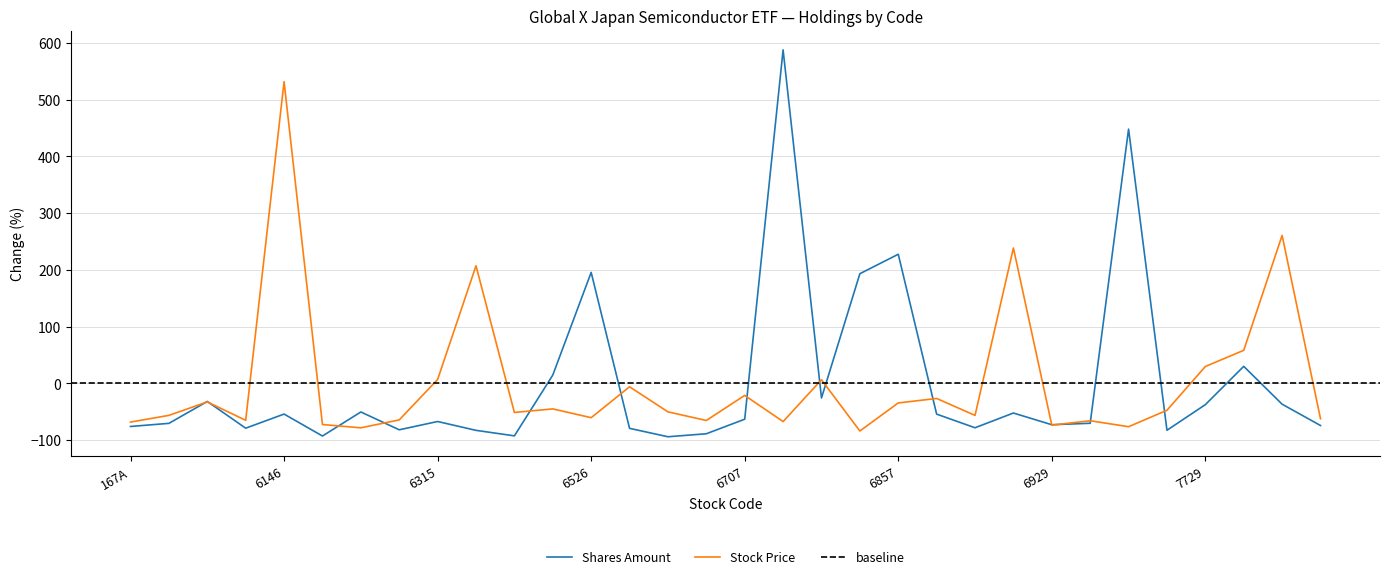

At which label does Stock Price first exceed -50?

3132